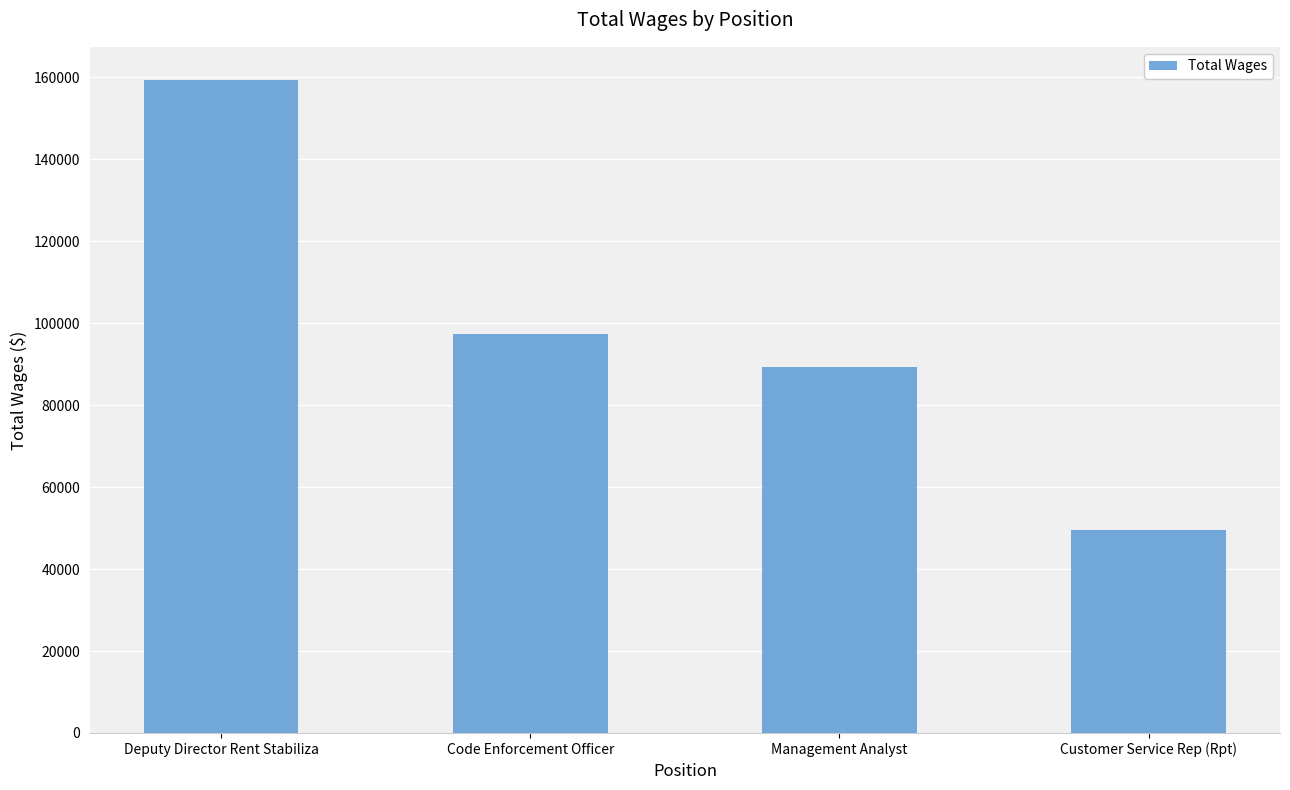

Rank the categories by value from highest to lowest.

Deputy Director Rent Stabiliza, Code Enforcement Officer, Management Analyst, Customer Service Rep (Rpt)